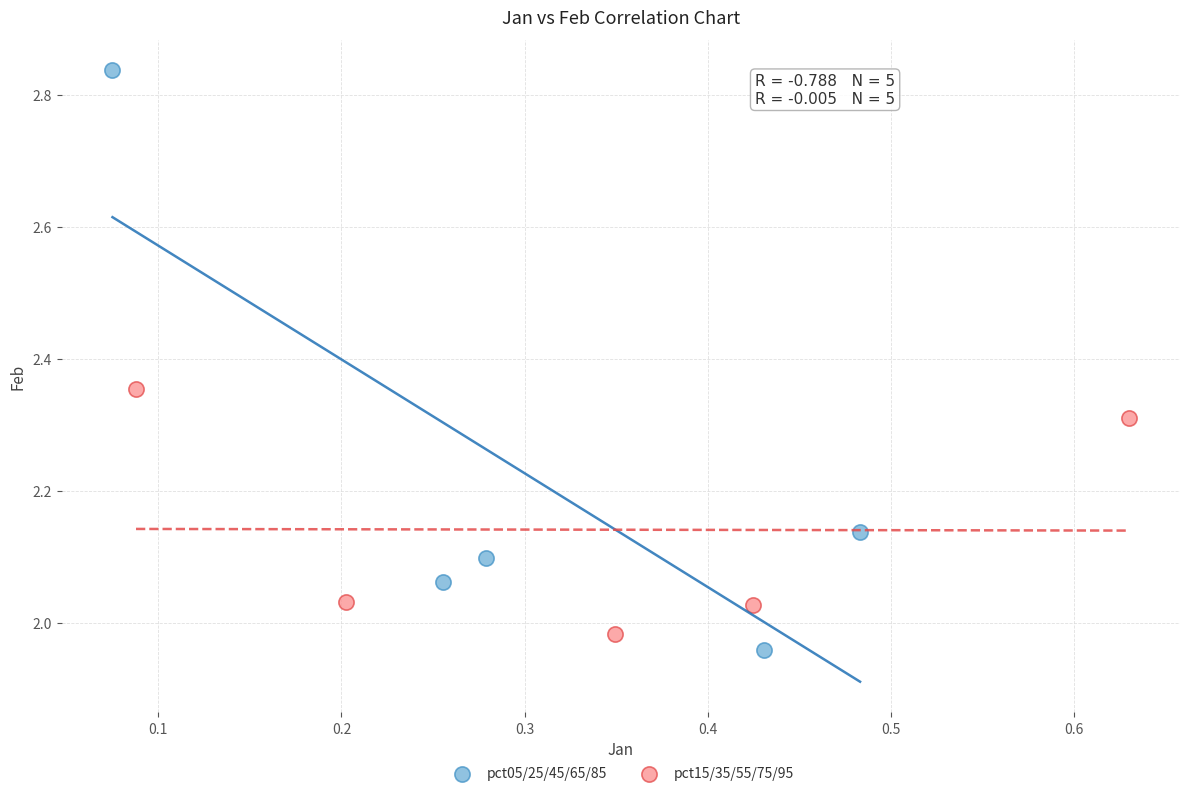

Which series has the widest spread of Y values?

pct05/25/45/65/85